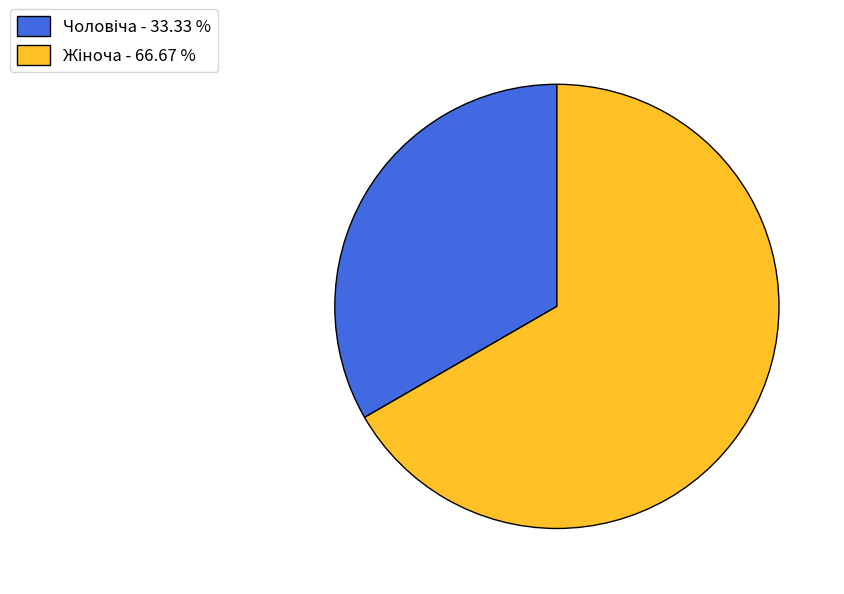

Does any single category account for the majority?

Yes